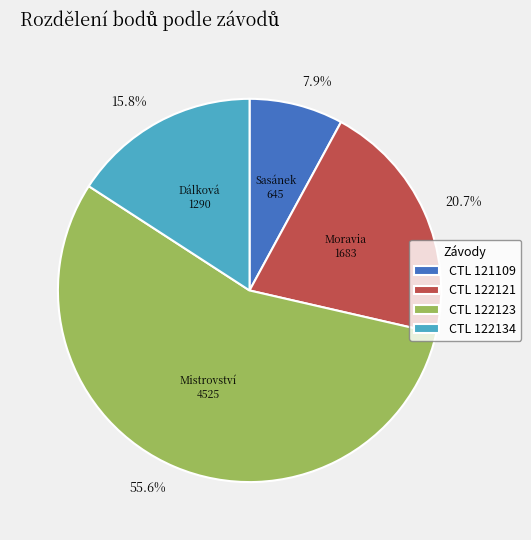

Is there a majority slice in this chart?

Yes